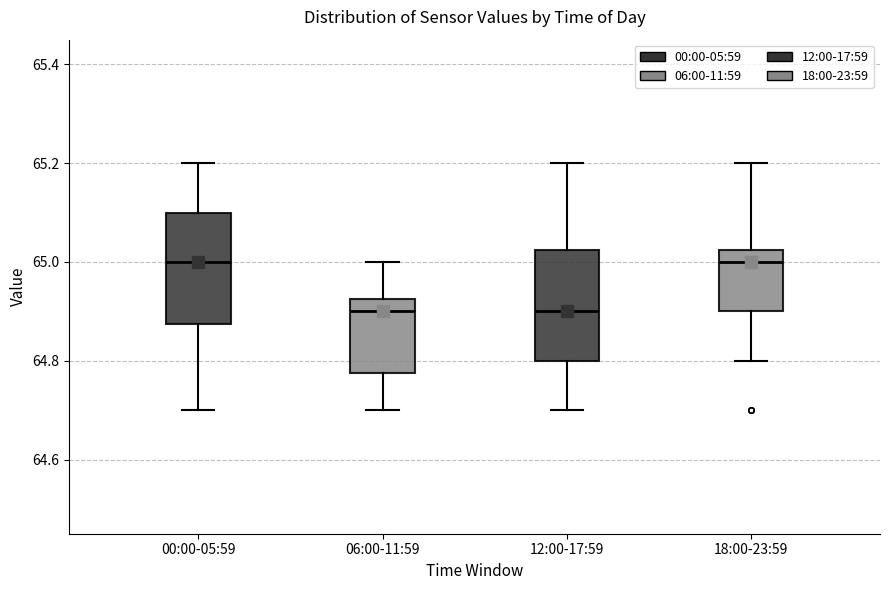

Reading left to right, read every box against the y-axis: the position of its median line, the range the box covers, and the ends of its whiskers. The values are not printed on the chart, so give them approximately, as read against the axis.

00:00-05:59: median 65.00, box 64.88 to 65.10, whiskers 64.70 to 65.20
06:00-11:59: median 64.90, box 64.78 to 64.92, whiskers 64.70 to 65.00
12:00-17:59: median 64.90, box 64.80 to 65.02, whiskers 64.70 to 65.20
18:00-23:59: median 65.00, box 64.90 to 65.02, whiskers 64.80 to 65.20